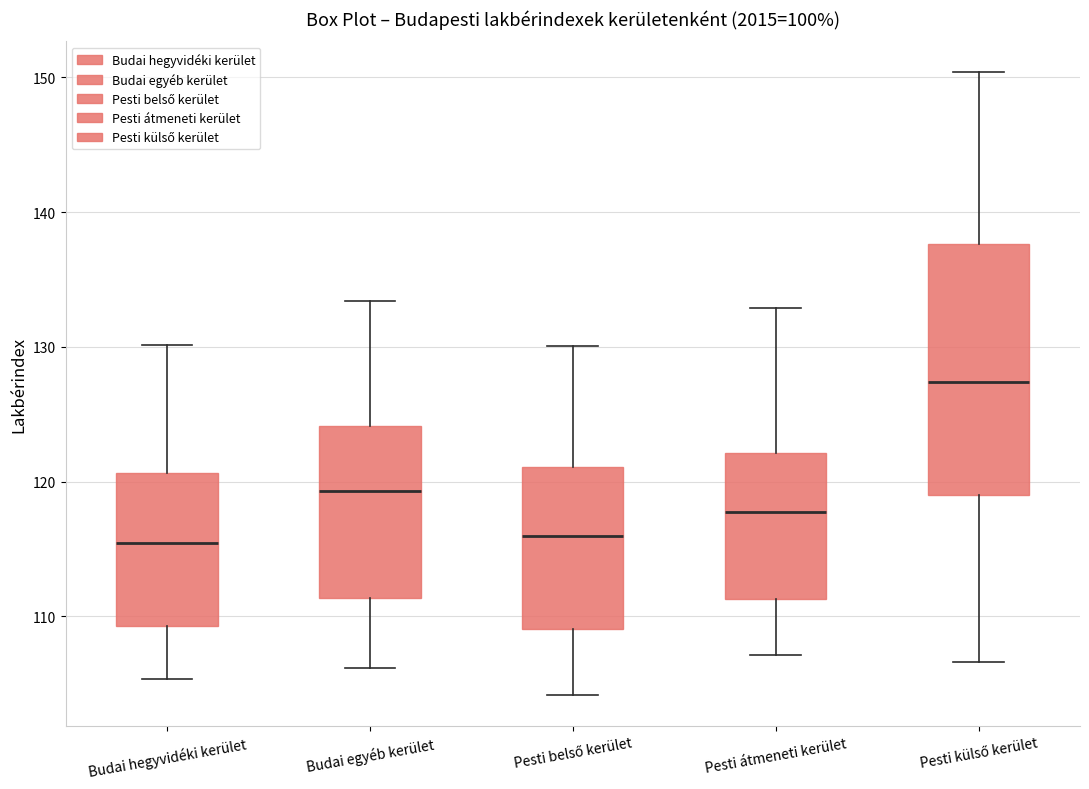

Where does the upper whisker of the box for Pesti belső kerület end on the y-axis? The values are not printed on the chart, so give them approximately, as read against the axis.

130